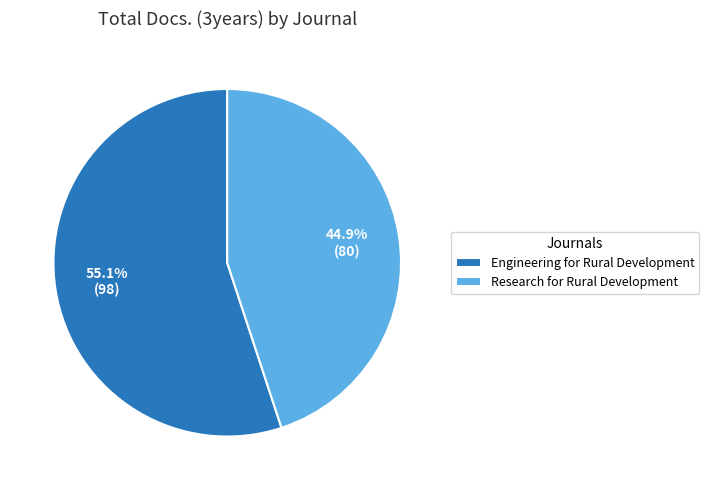

To the nearest percent, what is the combined percentage of Engineering for Rural Development and Research for Rural Development?

100%